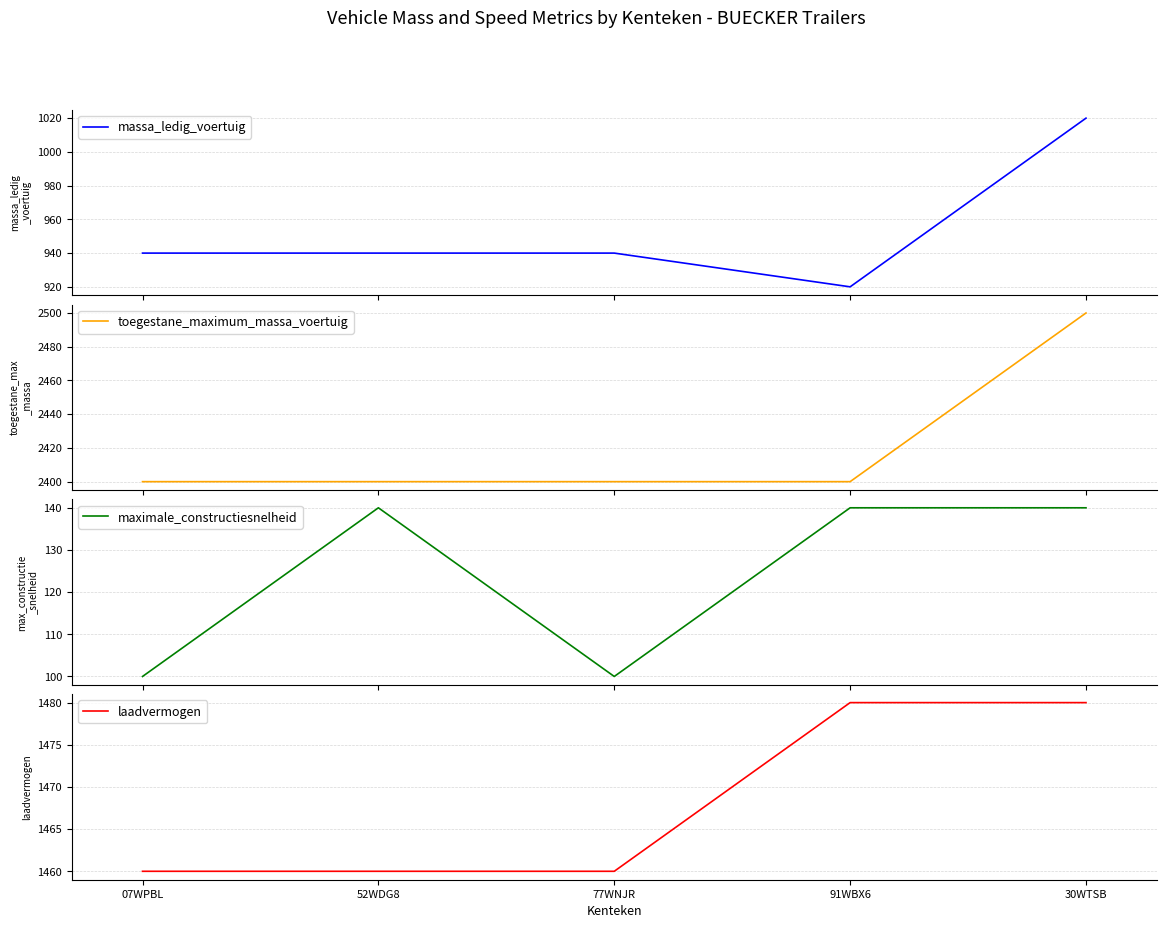

How many series are shown in this chart?

4